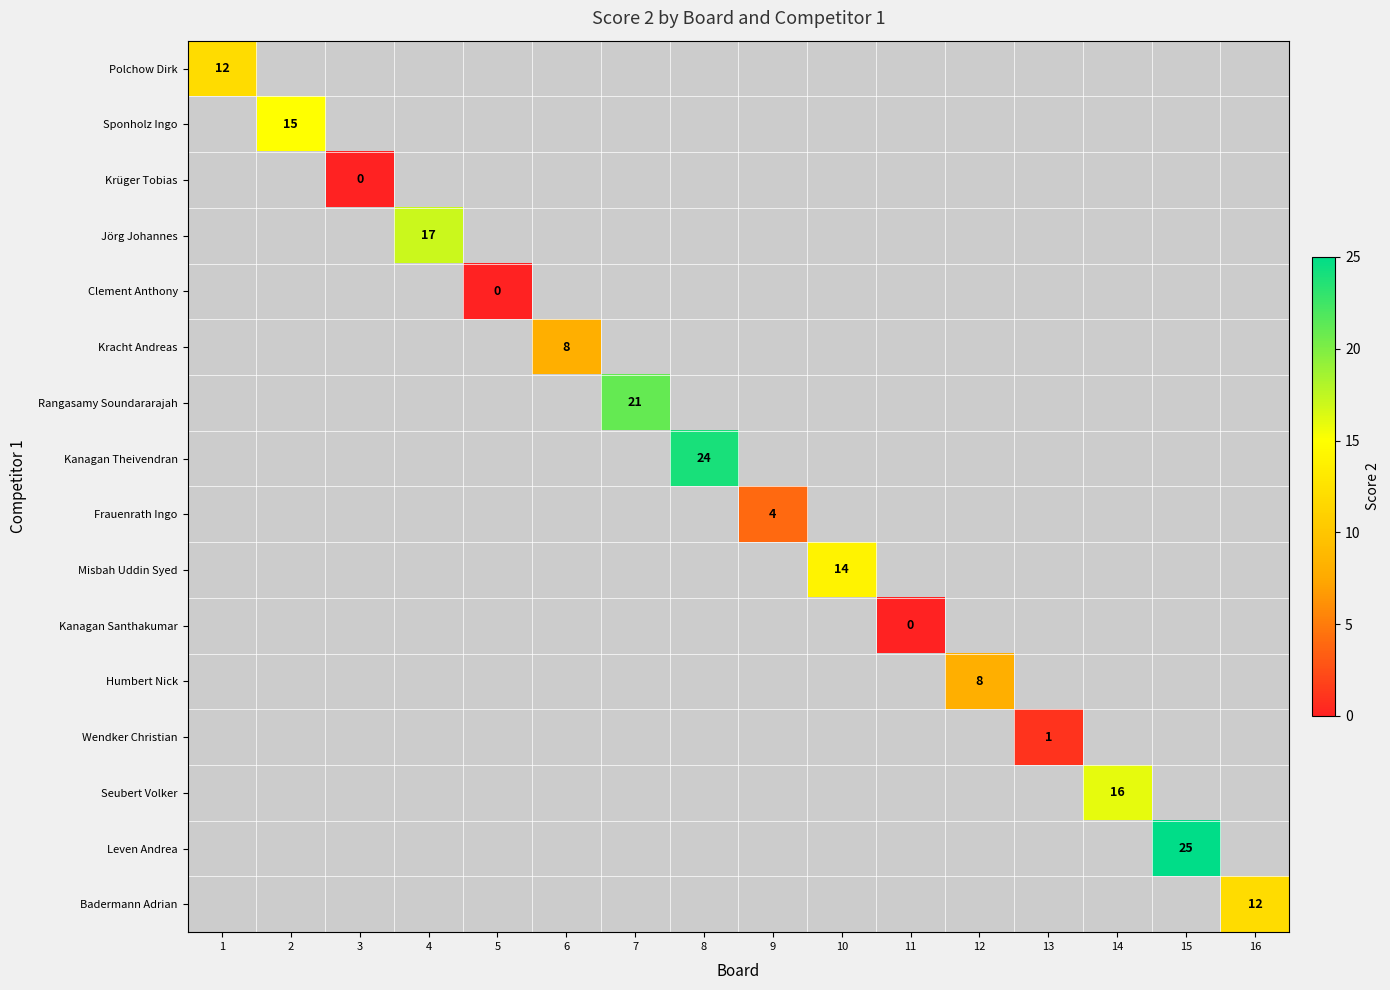

How many data points does each series have?

16